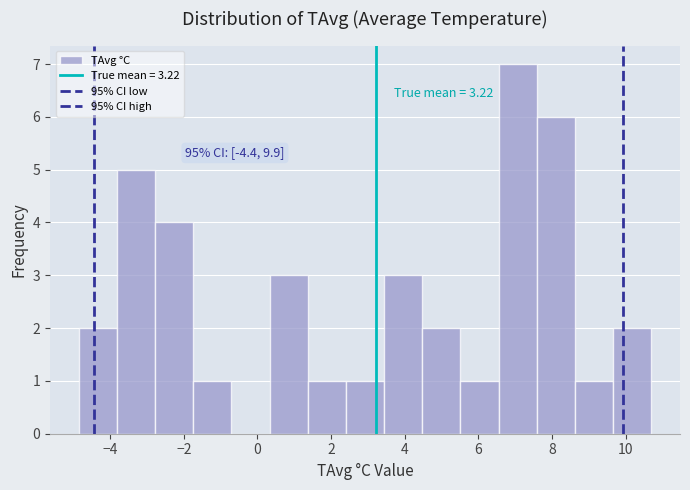

Over which range of the x-axis is the bar tallest?

6.6 to 7.6